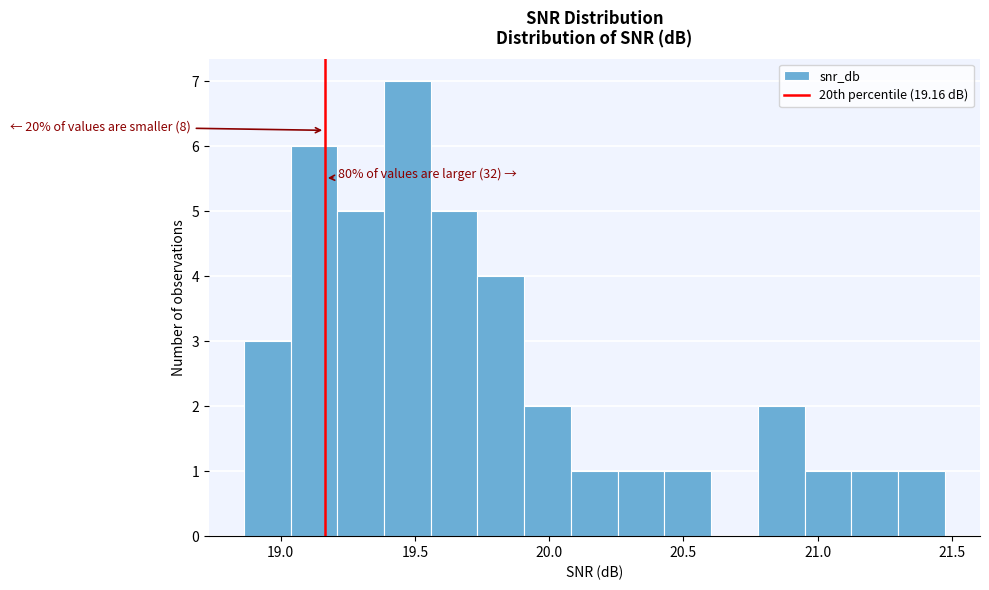

Around what value on the x-axis is the tallest bar? Give the approximate position of its centre, as read against the axis.

19.45